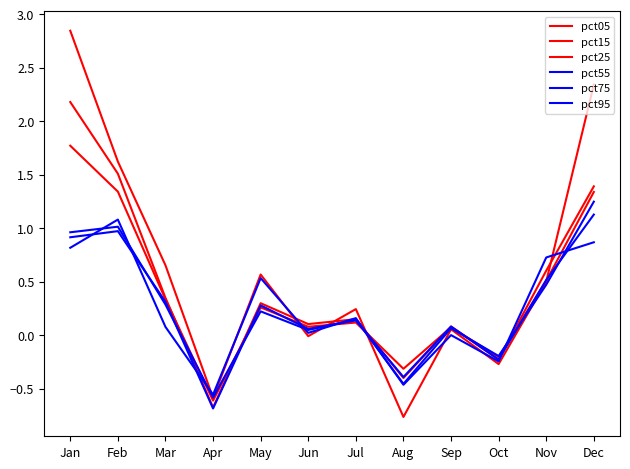

Reading left to right, transcribe all the data shown in this chart.

pct05: Jan=2.8	Feb=1.6	Mar=0.7	Apr=-0.6	May=0.6	Jun=-0.0	Jul=0.2	Aug=-0.8	Sep=0.1	Oct=-0.3	Nov=0.5	Dec=2.3
pct15: Jan=2.2	Feb=1.5	Mar=0.3	Apr=-0.7	May=0.3	Jun=0.1	Jul=0.2	Aug=-0.4	Sep=0.1	Oct=-0.2	Nov=0.6	Dec=1.4
pct25: Jan=1.8	Feb=1.3	Mar=0.3	Apr=-0.6	May=0.3	Jun=0.1	Jul=0.1	Aug=-0.3	Sep=0.1	Oct=-0.2	Nov=0.5	Dec=1.3
pct55: Jan=1.0	Feb=1.0	Mar=0.3	Apr=-0.6	May=0.2	Jun=0.1	Jul=0.1	Aug=-0.5	Sep=0.1	Oct=-0.2	Nov=0.5	Dec=1.2
pct75: Jan=0.9	Feb=1.0	Mar=0.3	Apr=-0.7	May=0.3	Jun=0.1	Jul=0.1	Aug=-0.4	Sep=0.1	Oct=-0.2	Nov=0.5	Dec=1.1
pct95: Jan=0.8	Feb=1.1	Mar=0.1	Apr=-0.6	May=0.5	Jun=0.0	Jul=0.2	Aug=-0.5	Sep=0.0	Oct=-0.2	Nov=0.7	Dec=0.9